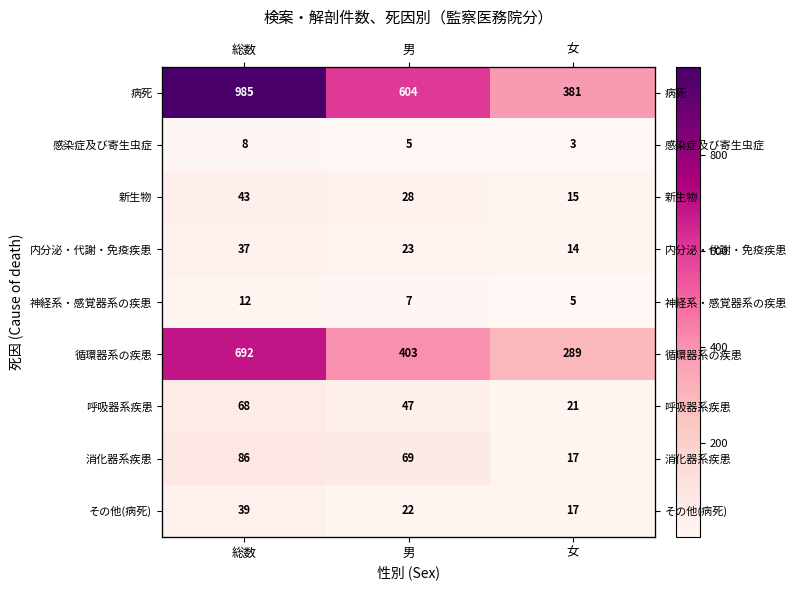

What is the sum of all 病死 values?

1970